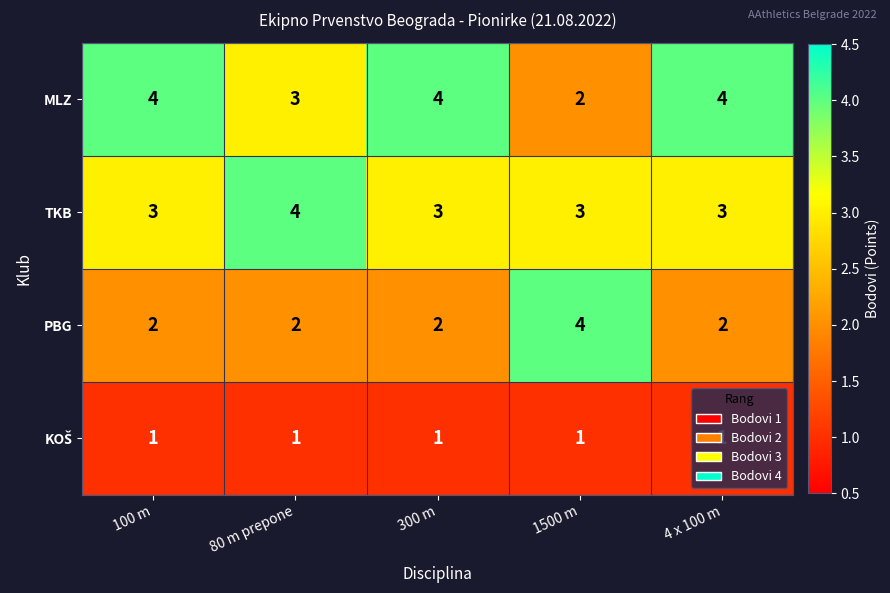

At how many categories does at least one series exceed 3?

5